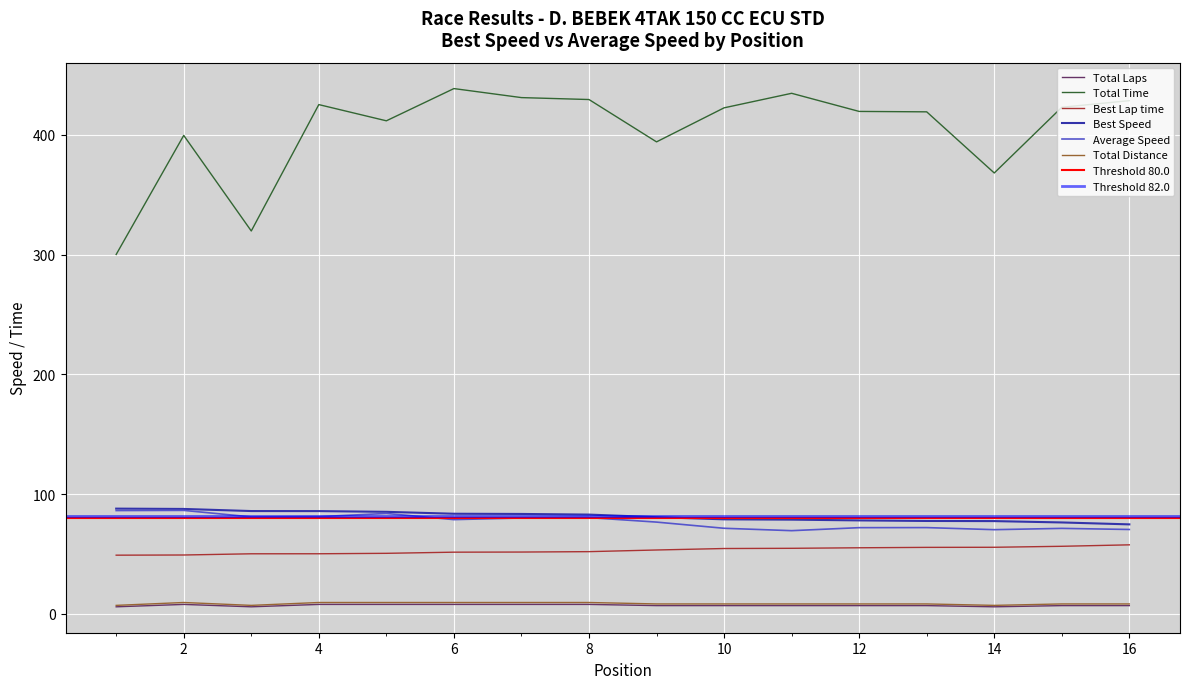

At which category is the sum across all series the highest?

6